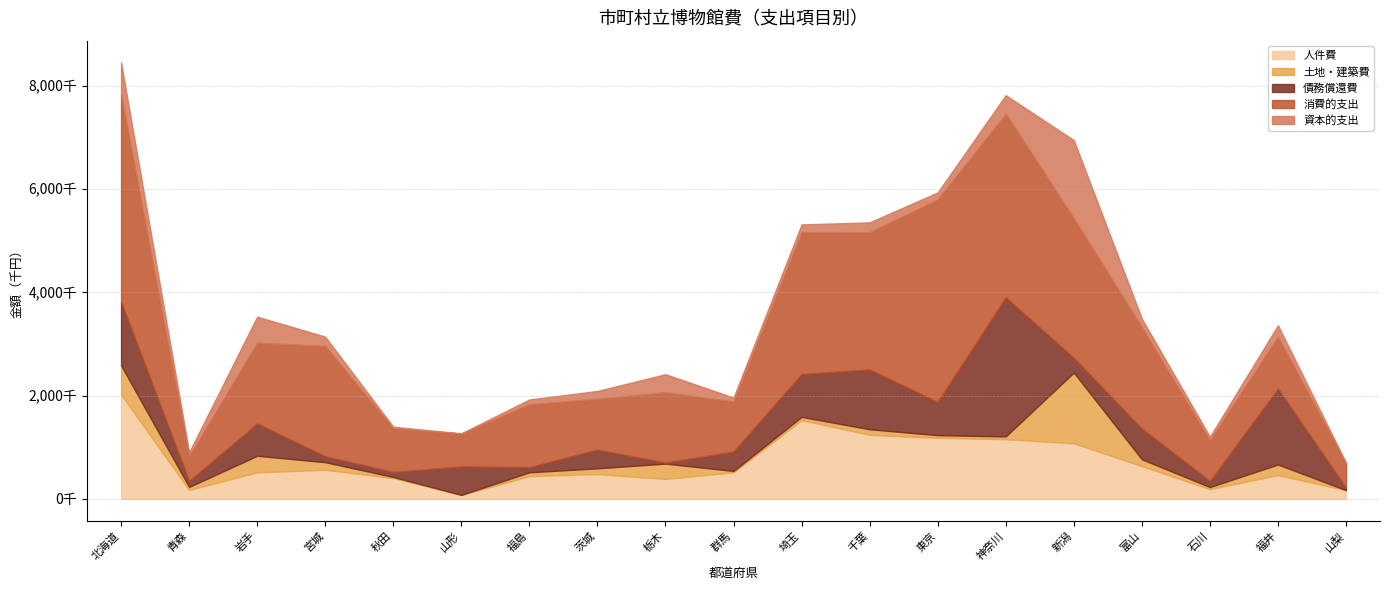

Reading left to right, extract all data points from this chart.

人件費: 北海道=2023515	青森=174133	岩手=515157	宮城=563870	秋田=405238	山形=75836	福島=441706	茨城=480399	栃木=387212	群馬=514843	埼玉=1526481	千葉=1241412	東京=1182683	神奈川=1156784	新潟=1077352	富山=635833	石川=189735	福井=461814	山梨=168688
土地・建築費: 北海道=563579	青森=57363	岩手=319649	宮城=146910	秋田=19420	山形=1850	福島=72971	茨城=111654	栃木=295801	群馬=25936	埼玉=61681	千葉=107226	東京=51290	神奈川=53190	新潟=1369566	富山=131004	石川=39711	福井=204031	山梨=279
債務償還費: 北海道=1231773	青森=113810	岩手=625981	宮城=113181	秋田=95858	山形=549746	福島=100103	茨城=361780	栃木=18225	群馬=376122	埼玉=829392	千葉=1158245	東京=642513	神奈川=2693760	新潟=284872	富山=593535	石川=116421	福井=1467562	山梨=48572
消費的支出: 北海道=4020129	青森=481941	岩手=1562984	宮城=2138135	秋田=846173	山形=637371	福島=1219063	茨城=984586	栃木=1361672	群馬=969571	埼玉=2747606	千葉=2658311	東京=3922128	神奈川=3557130	新潟=2703688	富山=1963330	石川=789837	福井=1008478	山梨=473556
資本的支出: 北海道=613775	青森=75205	岩手=506395	宮城=180323	秋田=30559	山形=4798	福島=91548	茨城=152418	栃木=351667	群馬=75896	埼玉=150797	千葉=191088	東京=138011	神奈川=359011	新潟=1514385	富山=168552	石川=67684	福井=222689	山梨=9043